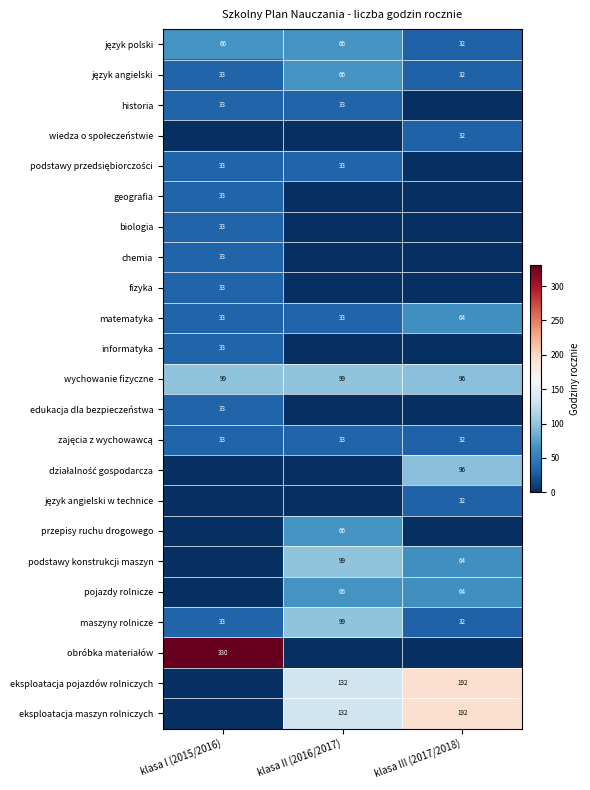

List the labels in order of maszyny rolnicze value, smallest first.

klasa III (2017/2018), klasa I (2015/2016), klasa II (2016/2017)